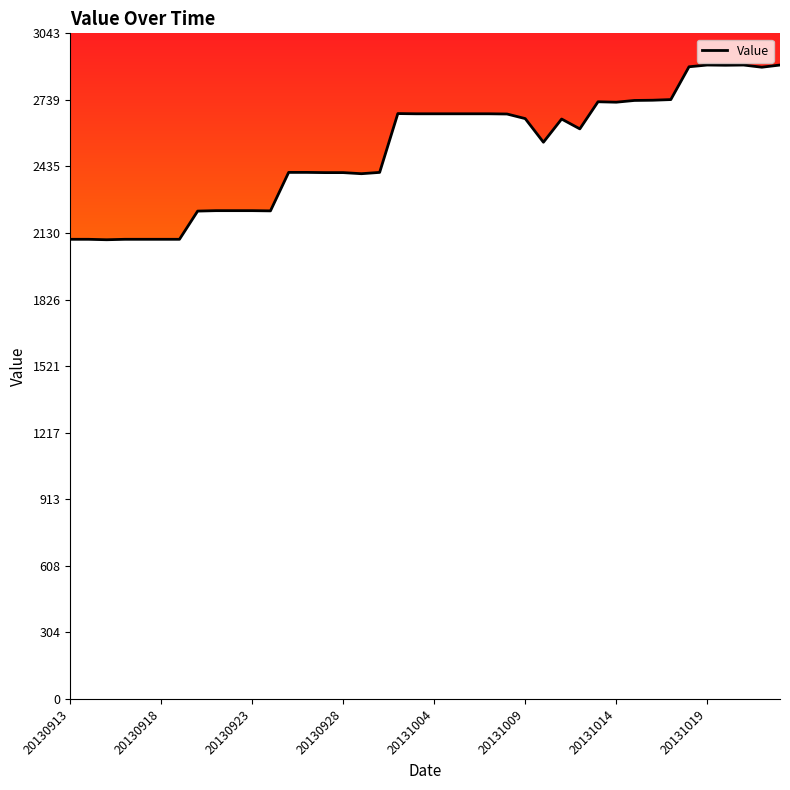

How many lines are shown in the chart?

1